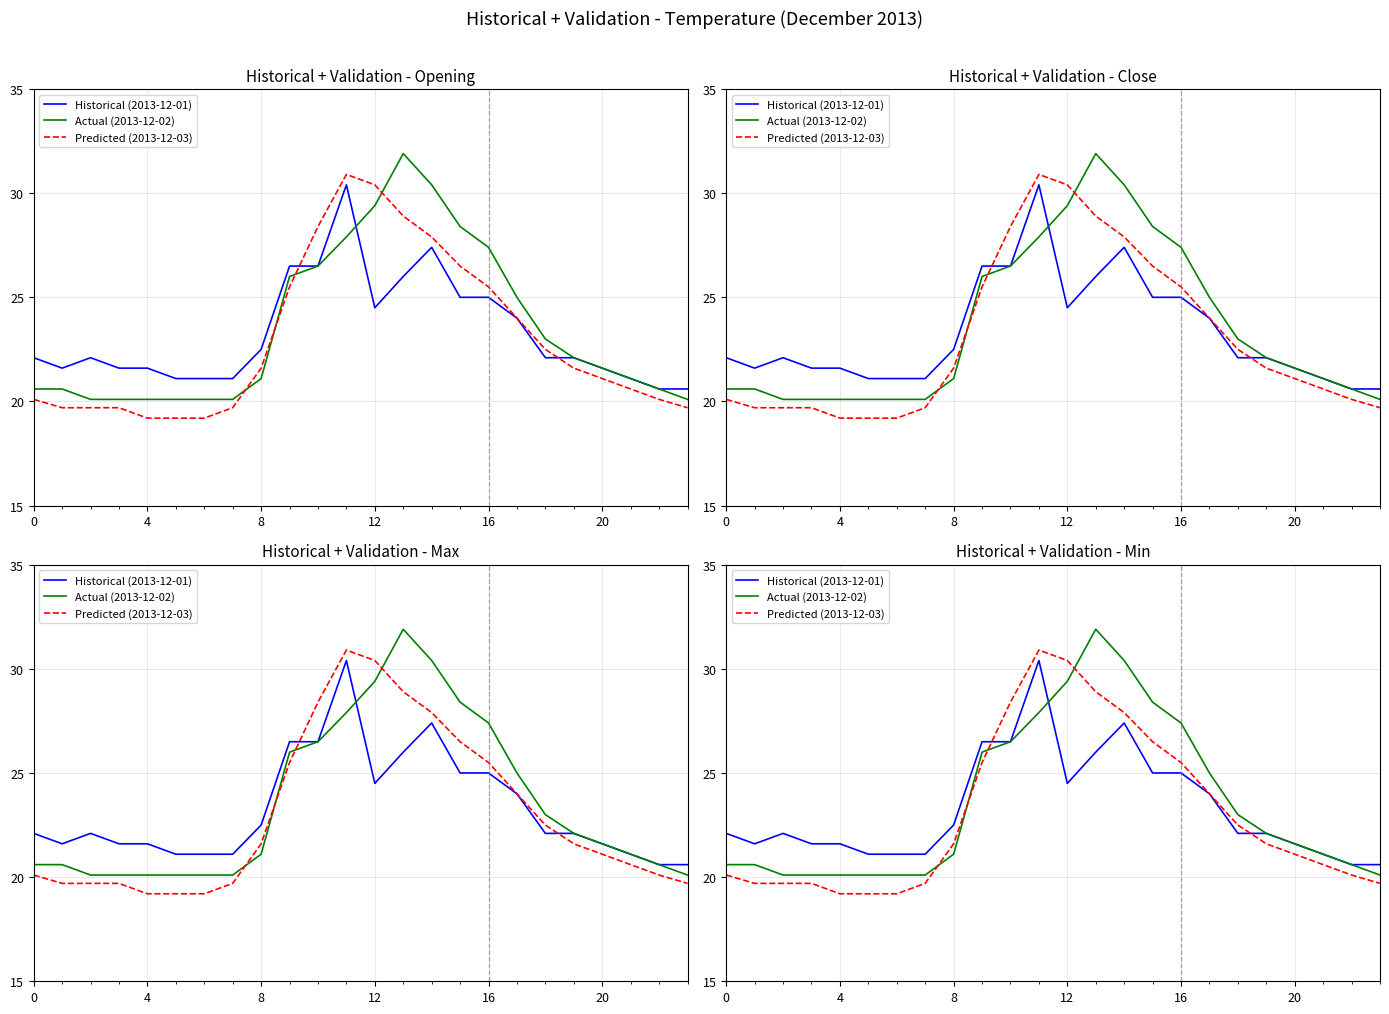

What is the difference between the second highest and second lowest values in the Actual (2013-12-02) series?

10.3